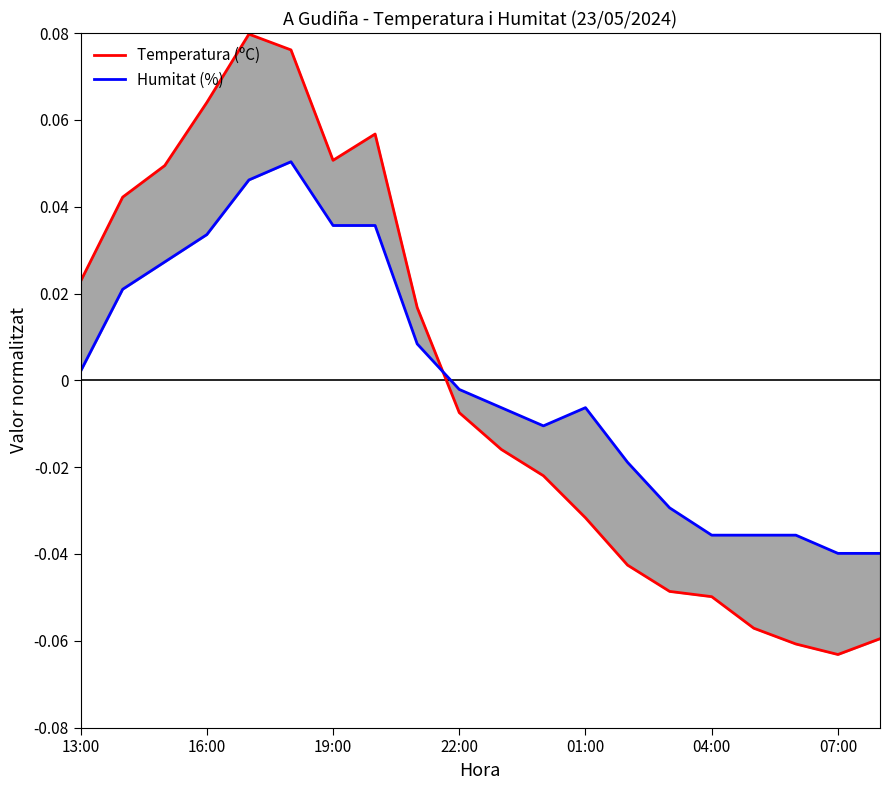

Reading left to right, list all the values displayed in this chart.

Temperatura (ºC): 0.0	0.0	0.0	0.1	0.1	0.1	0.1	0.1	0.0	-0.0	-0.0	-0.0	-0.0	-0.0	-0.0	-0.0	-0.1	-0.1	-0.1	-0.1
Humitat (%): 0.0	0.0	0.0	0.0	0.0	0.1	0.0	0.0	0.0	-0.0	-0.0	-0.0	-0.0	-0.0	-0.0	-0.0	-0.0	-0.0	-0.0	-0.0